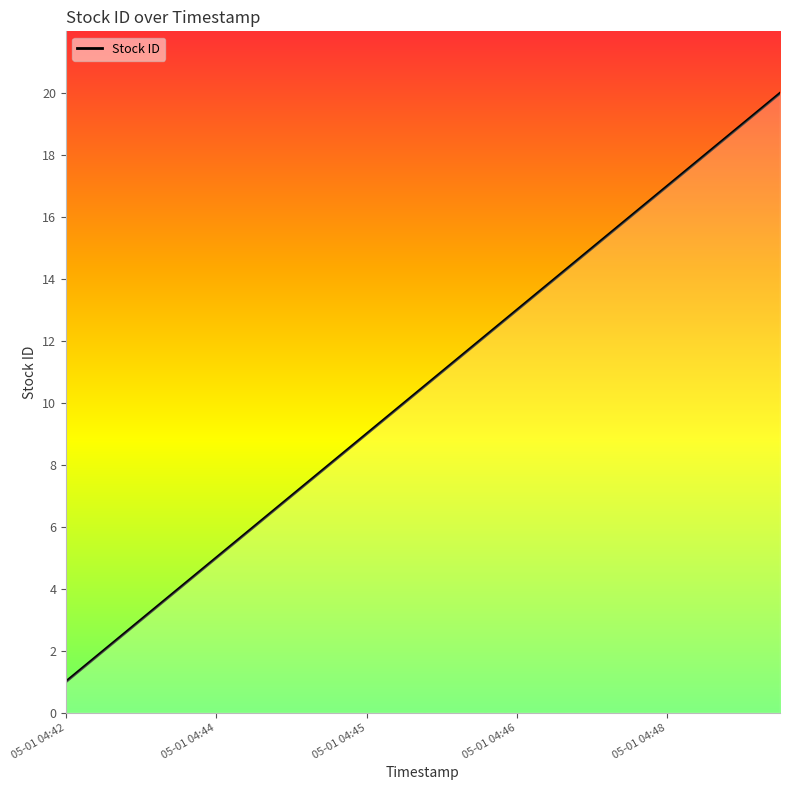

What is the difference between the maximum and minimum values?

19